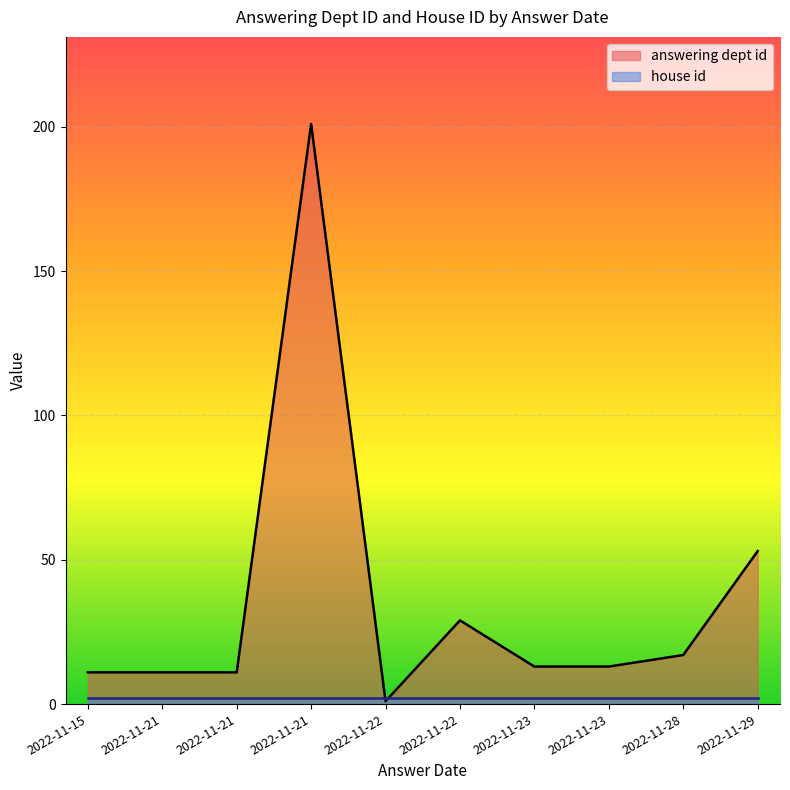

True or false: house id and answering dept id cross at least once.

True